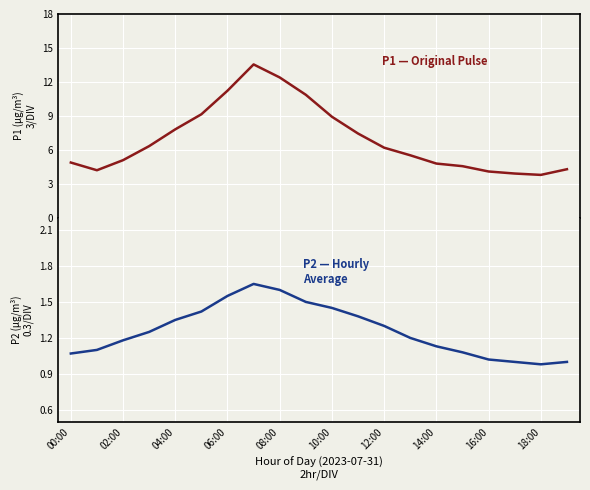

What is the maximum value shown in the chart?

13.6